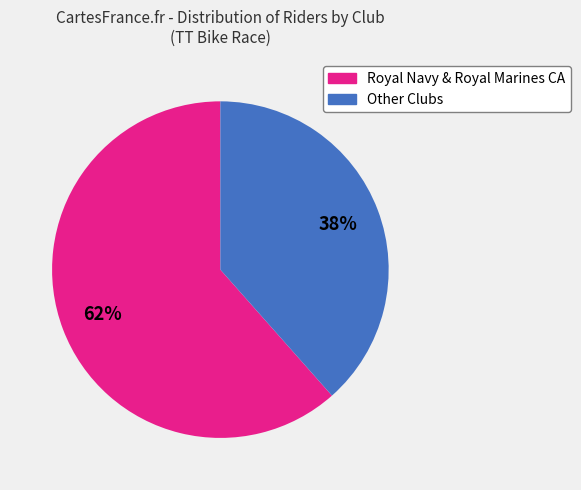

To the nearest percent, what is the average slice percentage?

50%